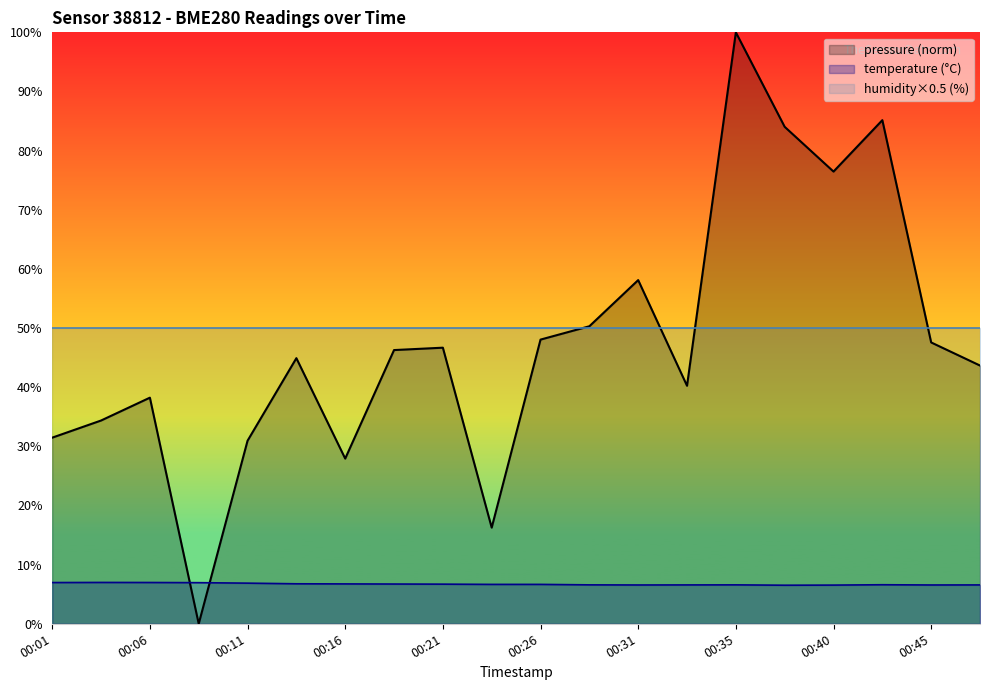

Where do pressure and temperature first cross each other?

00:06 and 00:08